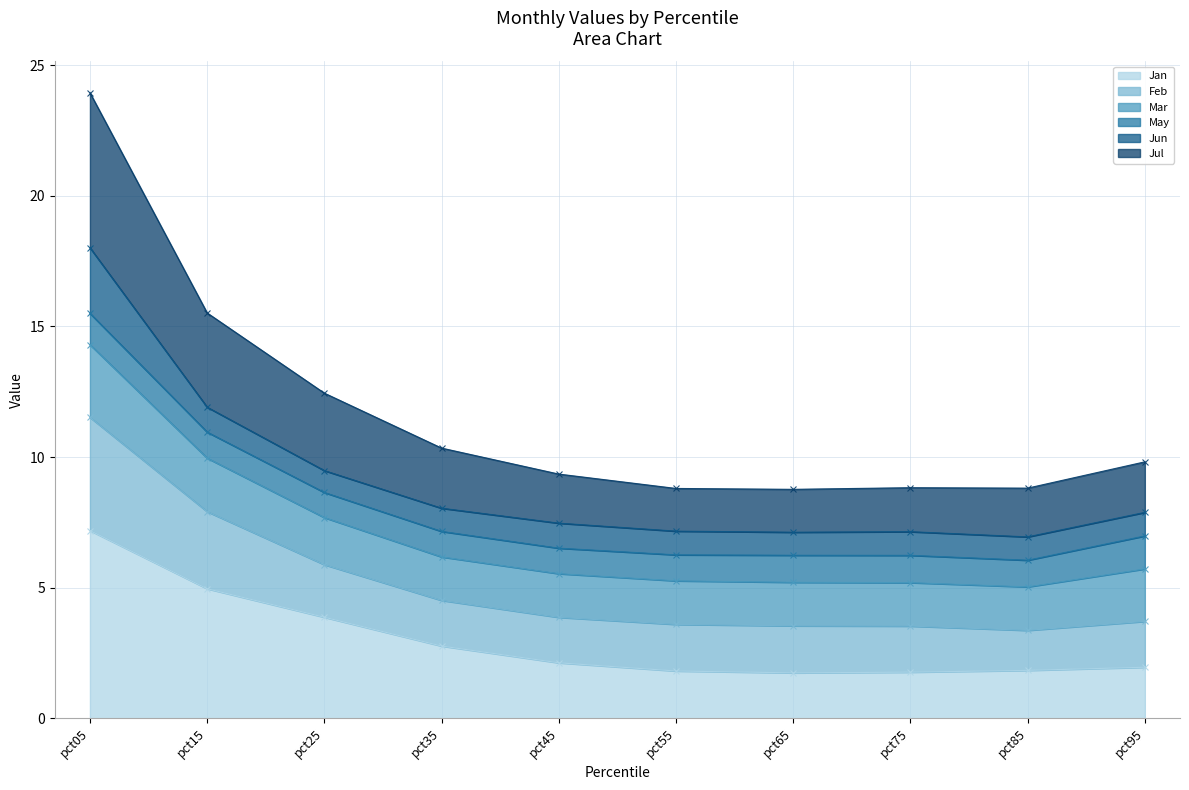

The value of Jan at pct55 is 1.8. True or false?

True